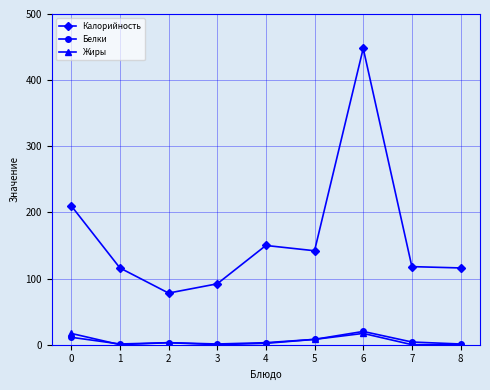

What is the greatest value displayed?

448.0